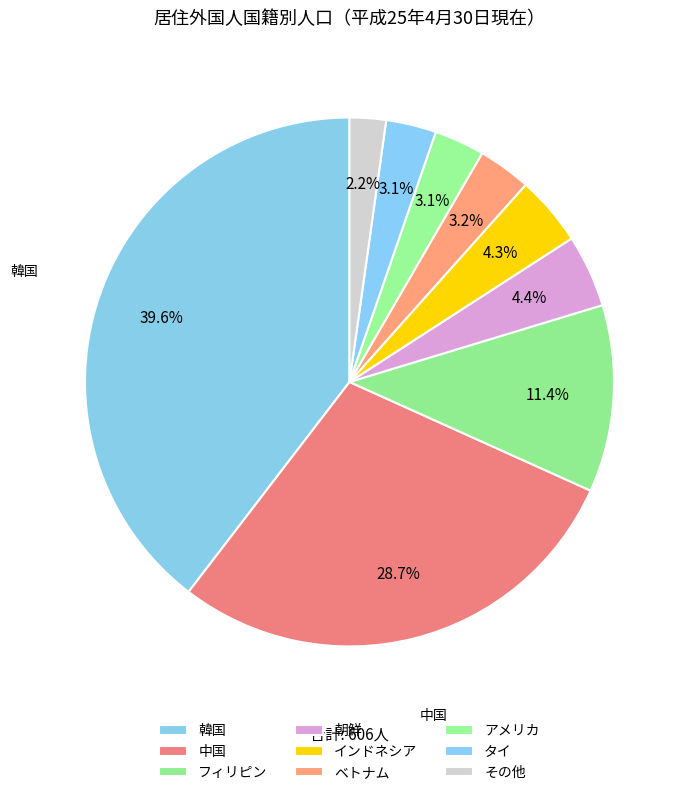

To the nearest percent, what percentage of the pie is タイ?

3%